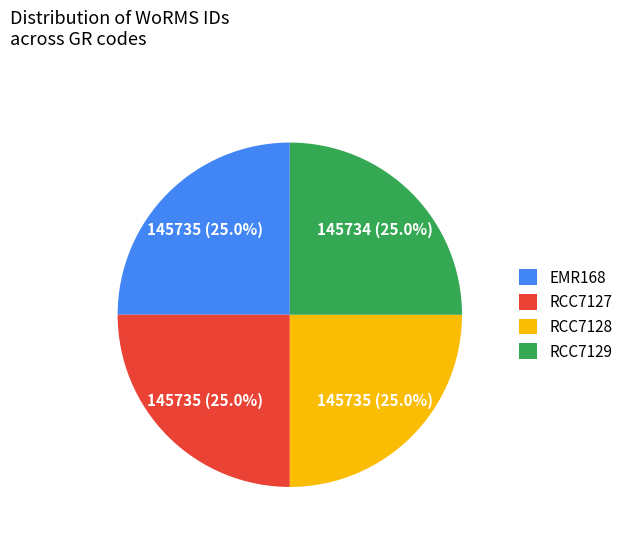

How many segments does this pie chart have?

4